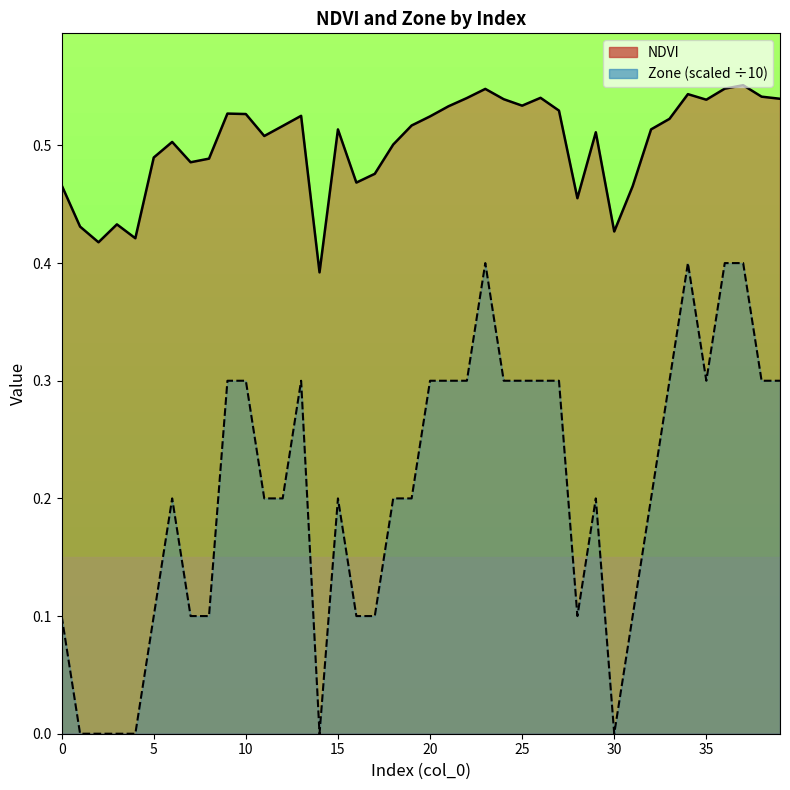

Rank the series by their average value, from highest to lowest.

NDVI, Zone